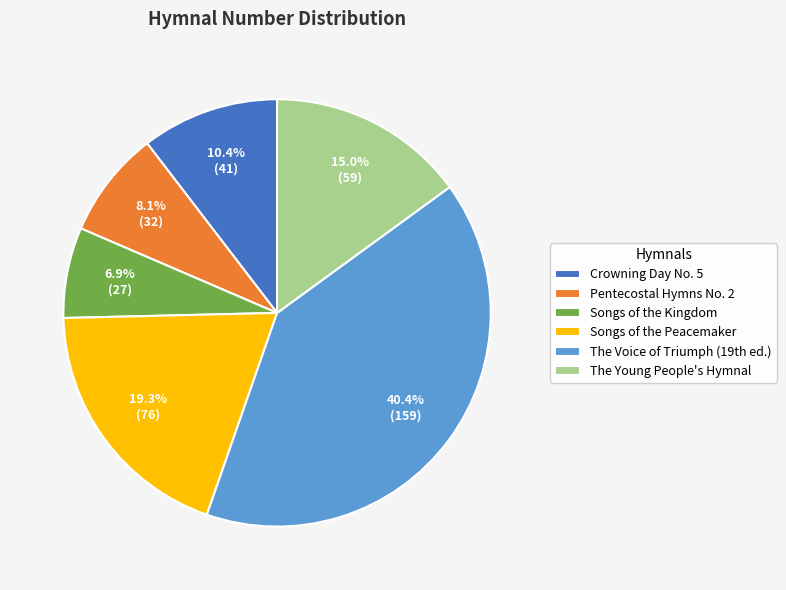

Which slice is the largest?

The Voice of Triumph (19th ed.)